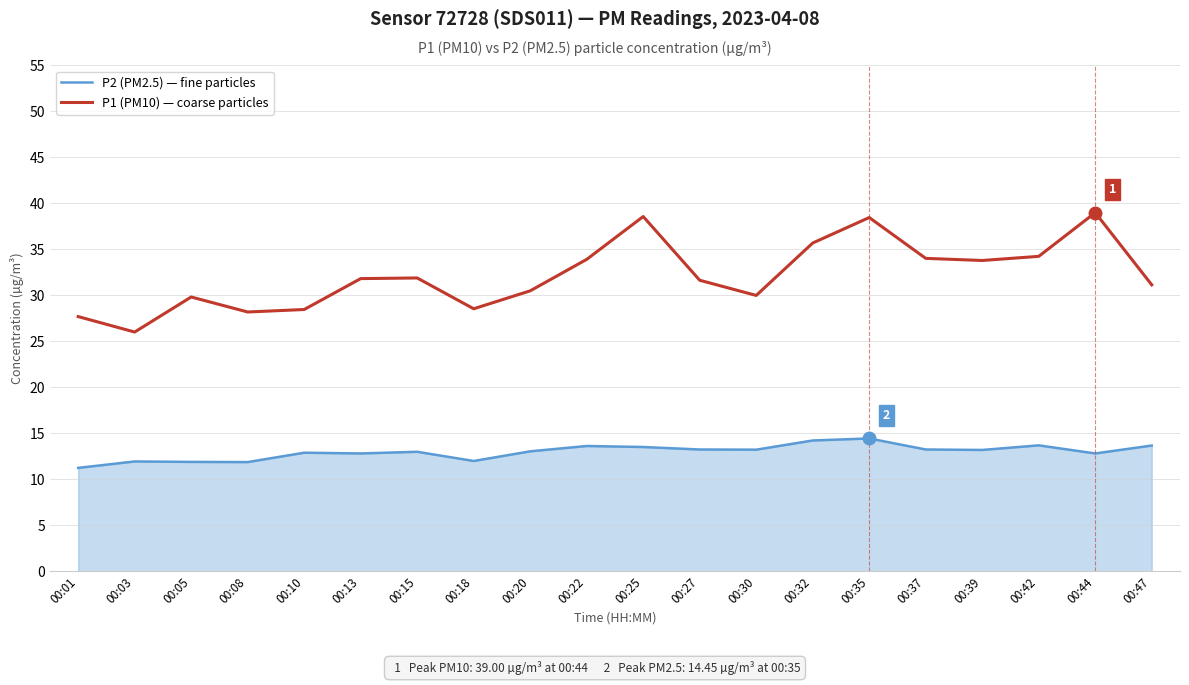

True or false: P2 (PM2.5) — fine particles has more than 2 interior local peaks.

True